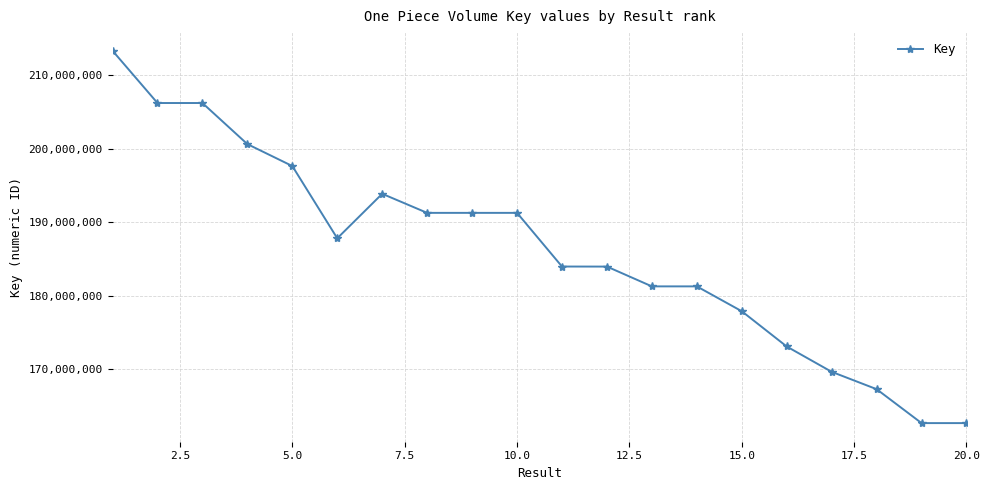

What is the average value?

186189501